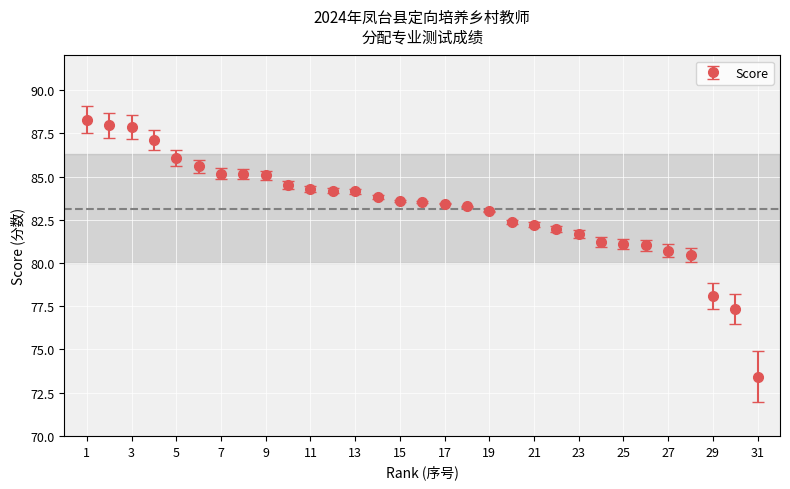

What is the difference between the maximum and minimum values?

14.9